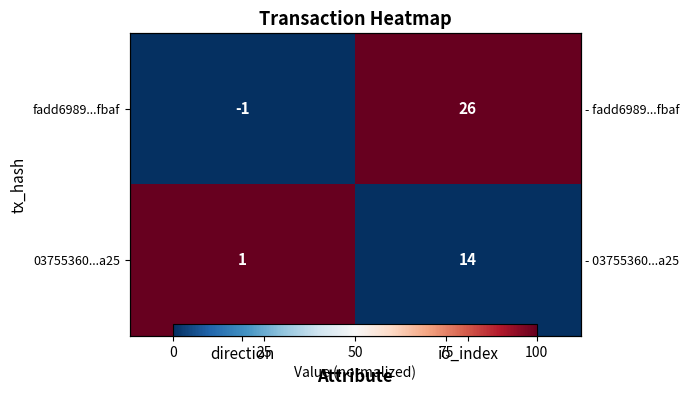

What is the total value across all series at io_index?

1